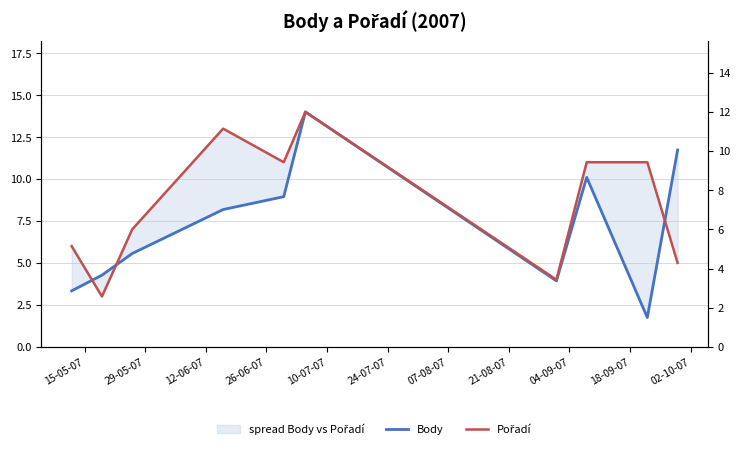

Rank the series by their average value, from lowest to highest.

Body, Pořadí